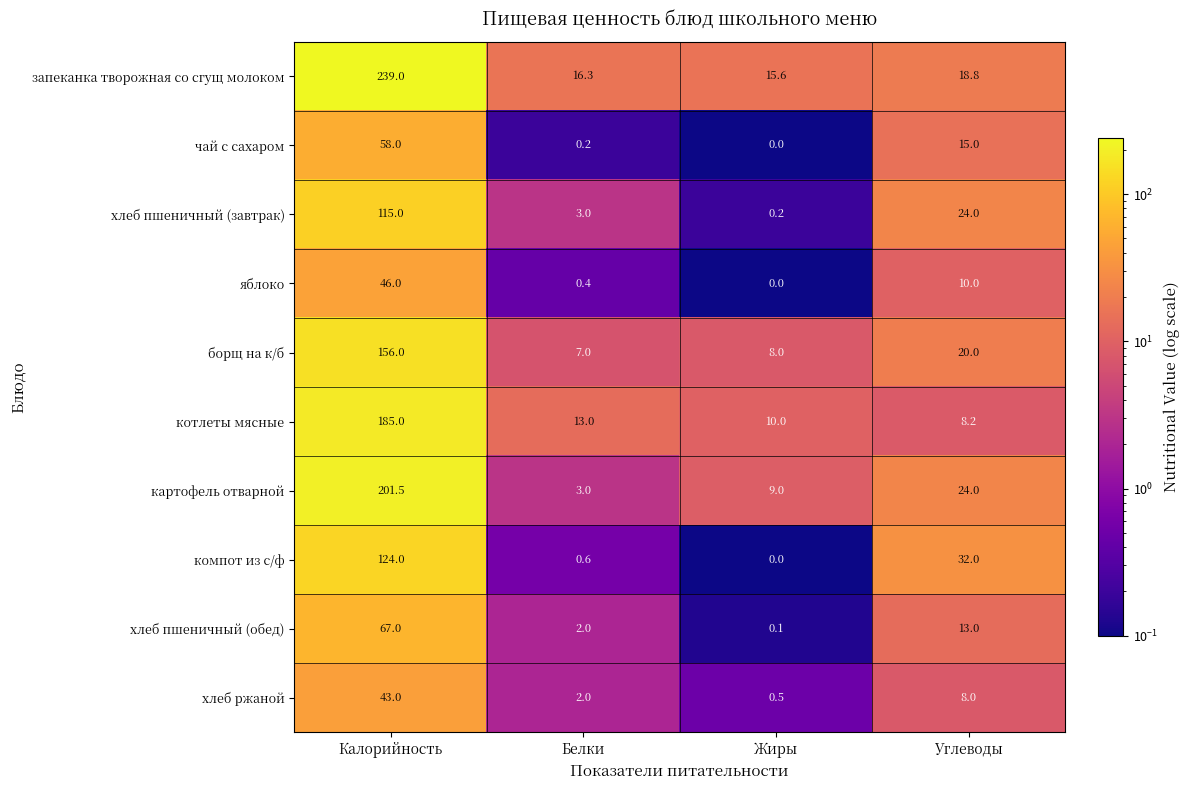

The value of котлеты мясные at Жиры is 10.0. True or false?

True